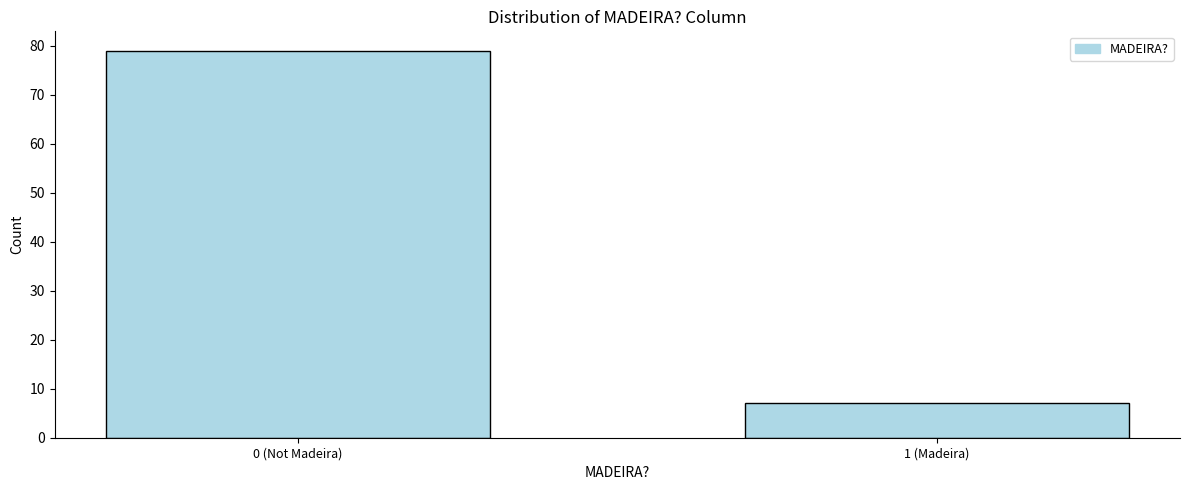

Reading right to left, transcribe all the data shown in this chart.

7	79